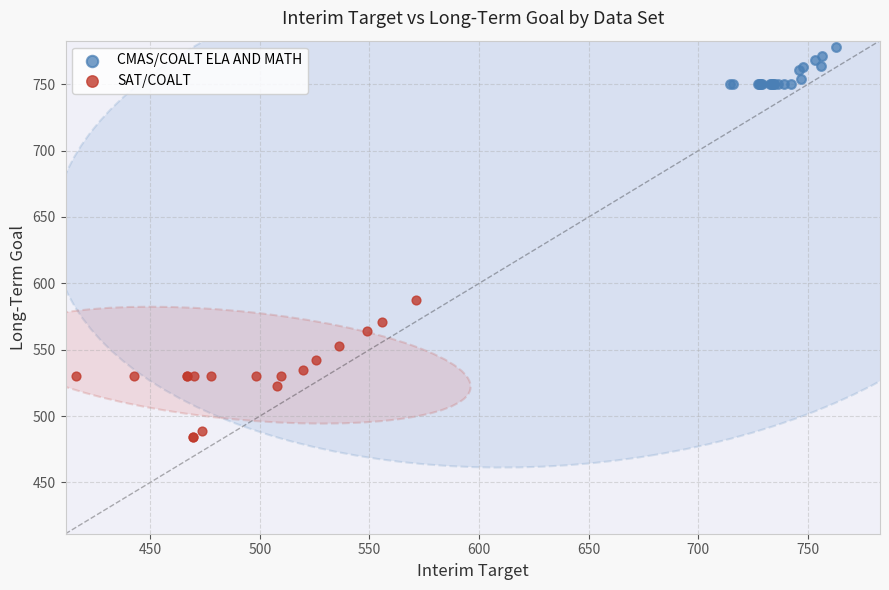

Which series reaches the maximum Y coordinate?

CMAS/COALT ELA AND MATH